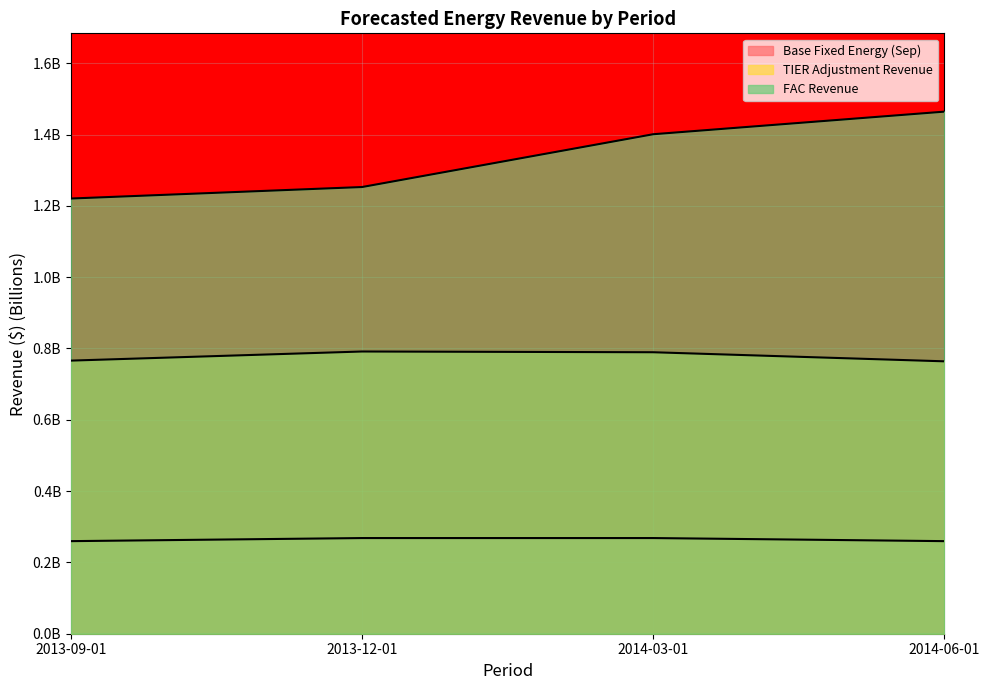

True or false: FAC Revenue has a value of 1.2 at 2013-09-01.

True